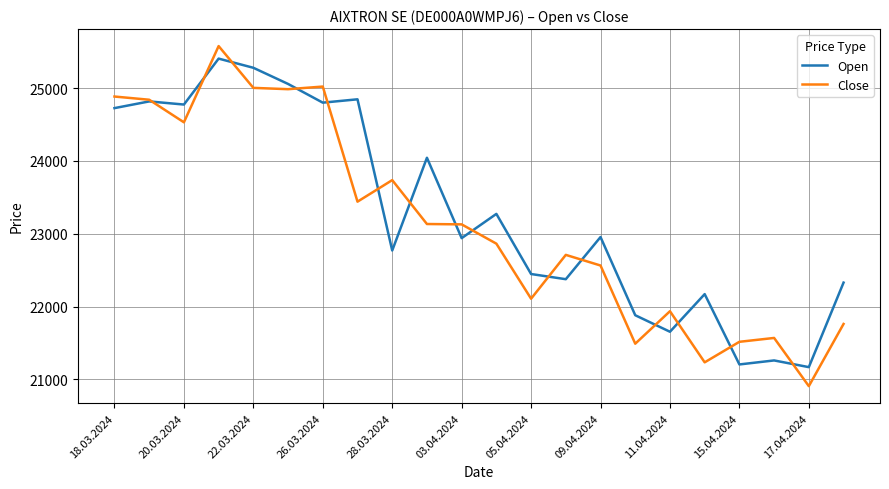

Rank the series by their average value, from lowest to highest.

Close, Open